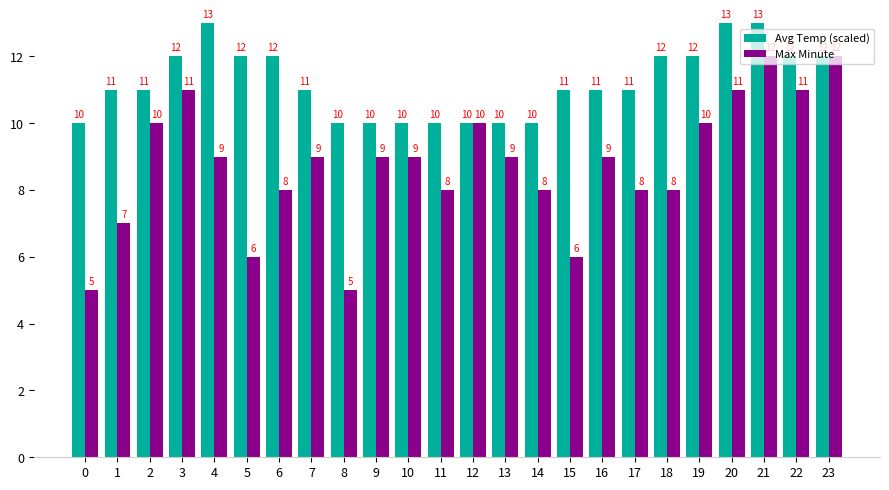

Between 18 and 23, which series saw the biggest shift?

Max Minute